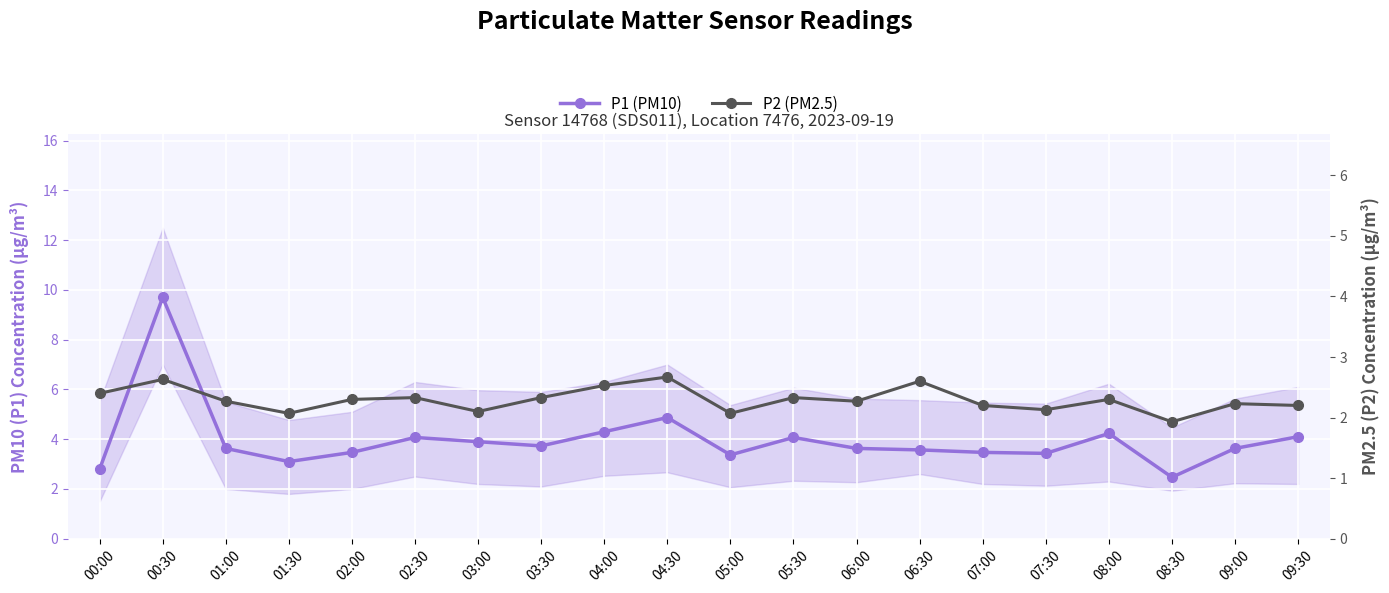

At which category is the sum across all series the highest?

00:30